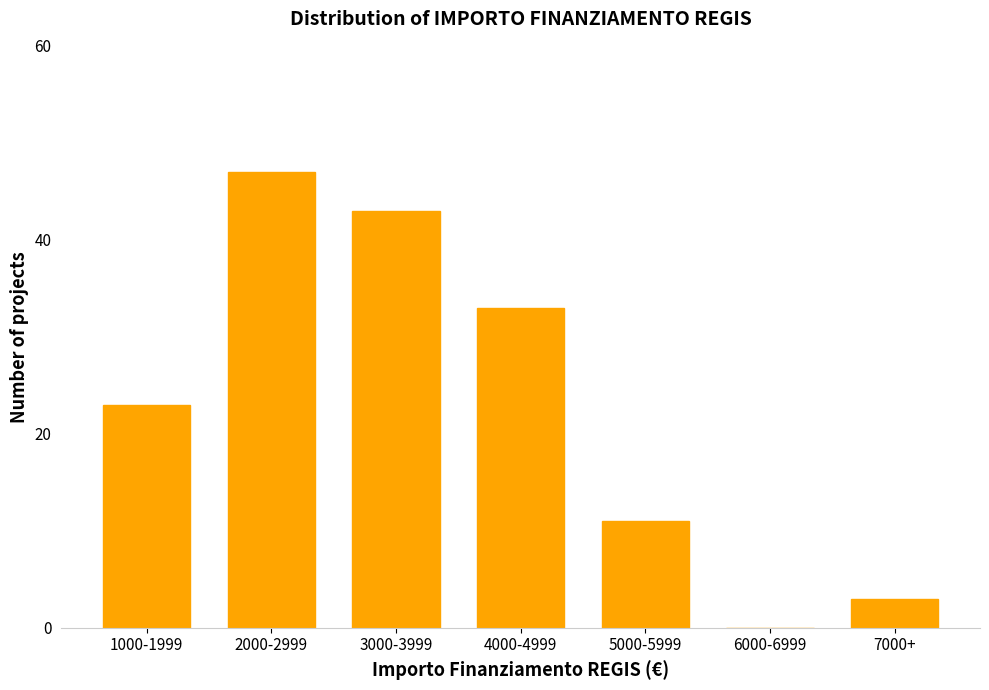

Reading left to right, transcribe all the data shown in this chart.

1000-1999=23	2000-2999=47	3000-3999=43	4000-4999=33	5000-5999=11	6000-6999=0	7000+=3